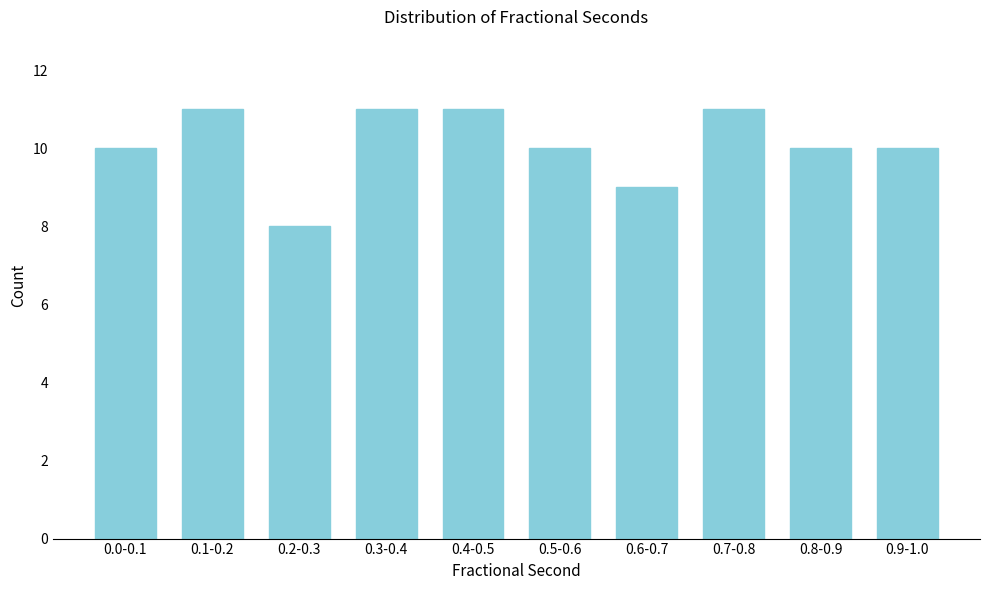

Reading right to left, transcribe all the data shown in this chart.

0.9-1.0=10	0.8-0.9=10	0.7-0.8=11	0.6-0.7=9	0.5-0.6=10	0.4-0.5=11	0.3-0.4=11	0.2-0.3=8	0.1-0.2=11	0.0-0.1=10